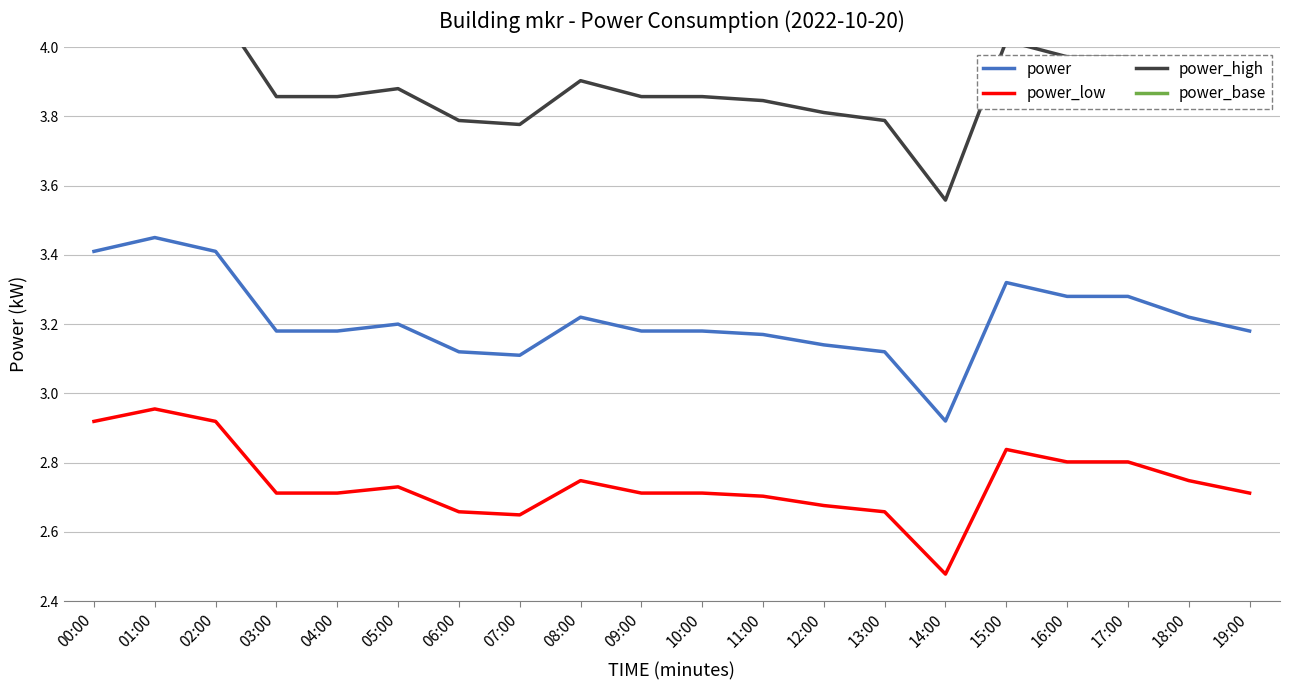

Reading left to right, extract all data points from this chart.

power: 3.4	3.5	3.4	3.2	3.2	3.2	3.1	3.1	3.2	3.2	3.2	3.2	3.1	3.1	2.9	3.3	3.3	3.3	3.2	3.2
power_low: 2.9	3.0	2.9	2.7	2.7	2.7	2.7	2.6	2.7	2.7	2.7	2.7	2.7	2.7	2.5	2.8	2.8	2.8	2.7	2.7
power_high: 4.1	4.2	4.1	3.9	3.9	3.9	3.8	3.8	3.9	3.9	3.9	3.8	3.8	3.8	3.6	4.0	4.0	4.0	3.9	3.9
power_base: 2.3	2.3	2.3	2.1	2.1	2.1	2.0	2.0	2.1	2.1	2.1	2.1	2.1	2.0	1.9	2.2	2.2	2.2	2.1	2.1